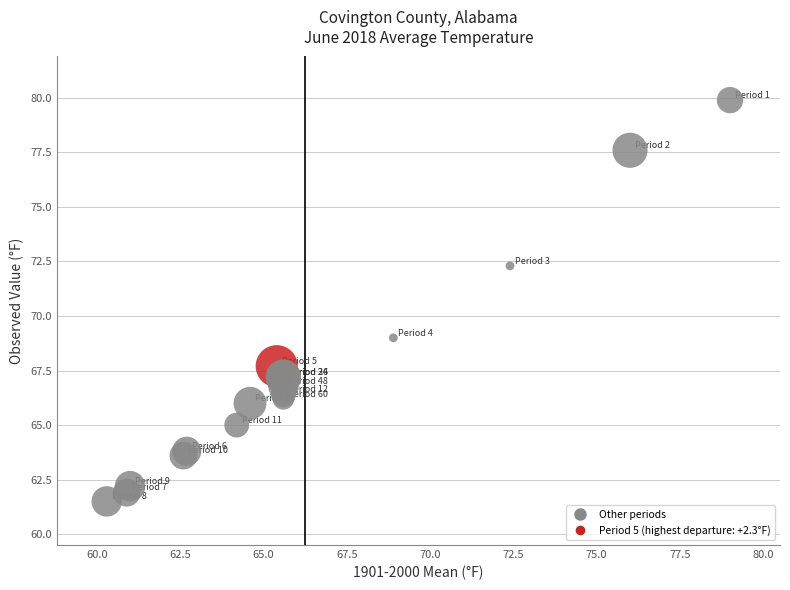

What Y value in the scatter plot is closest to 70?

69.0